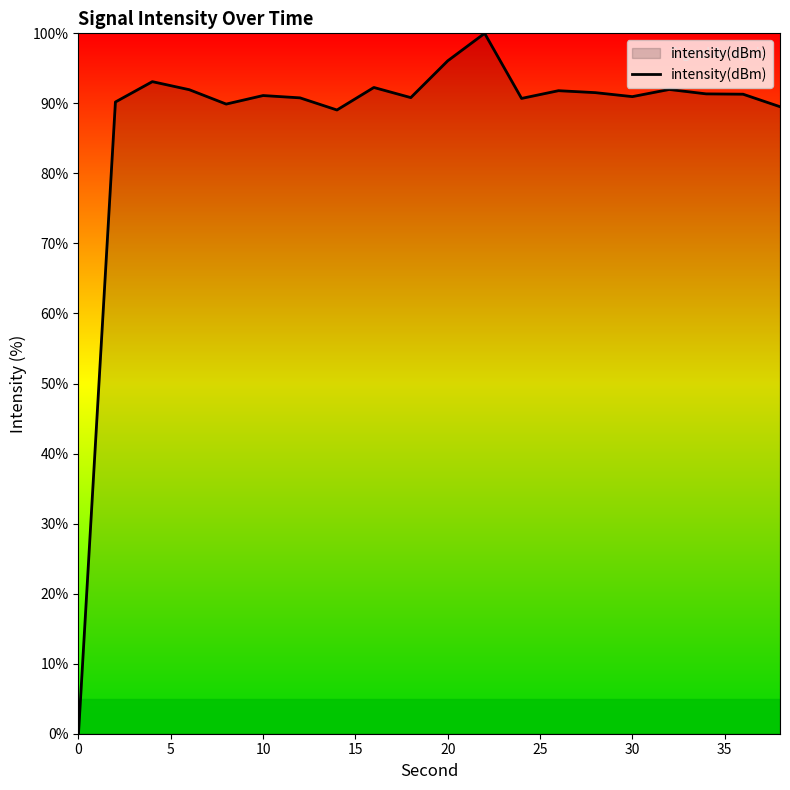

What is the difference between the maximum and minimum values?

100.0